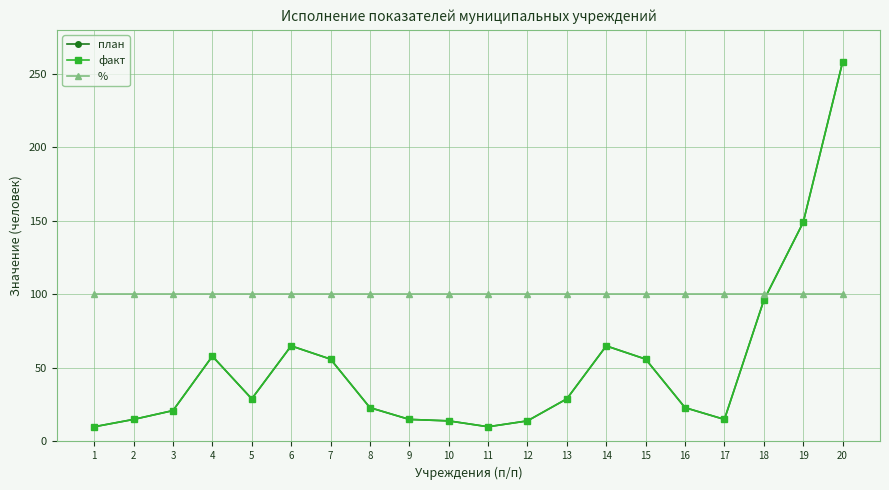

What is the total value across all series at 5?

158